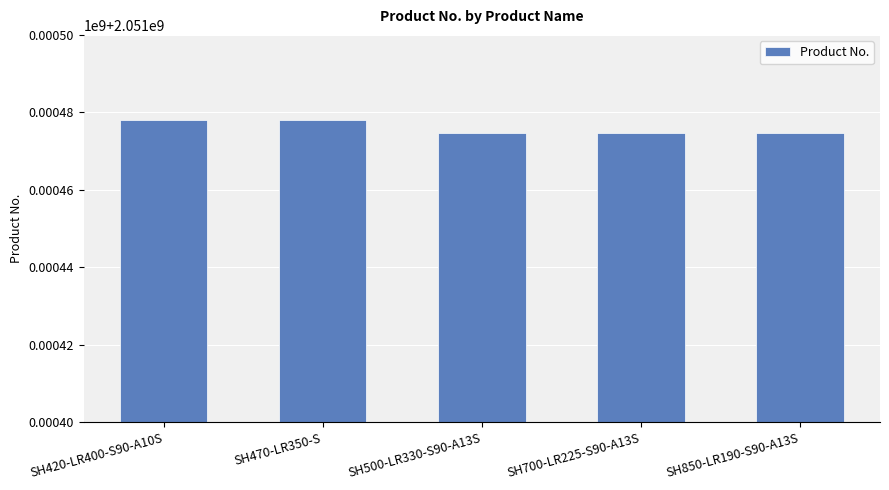

Is it true that the value at SH700-LR225-S90-A13S is 2051474744?

True